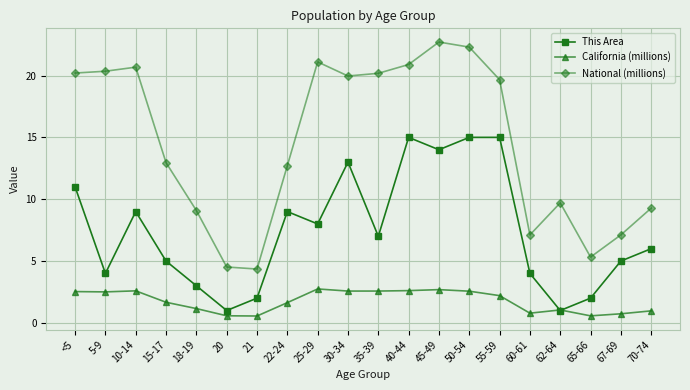

True or false: National (millions) and California (millions) cross at least once.

False